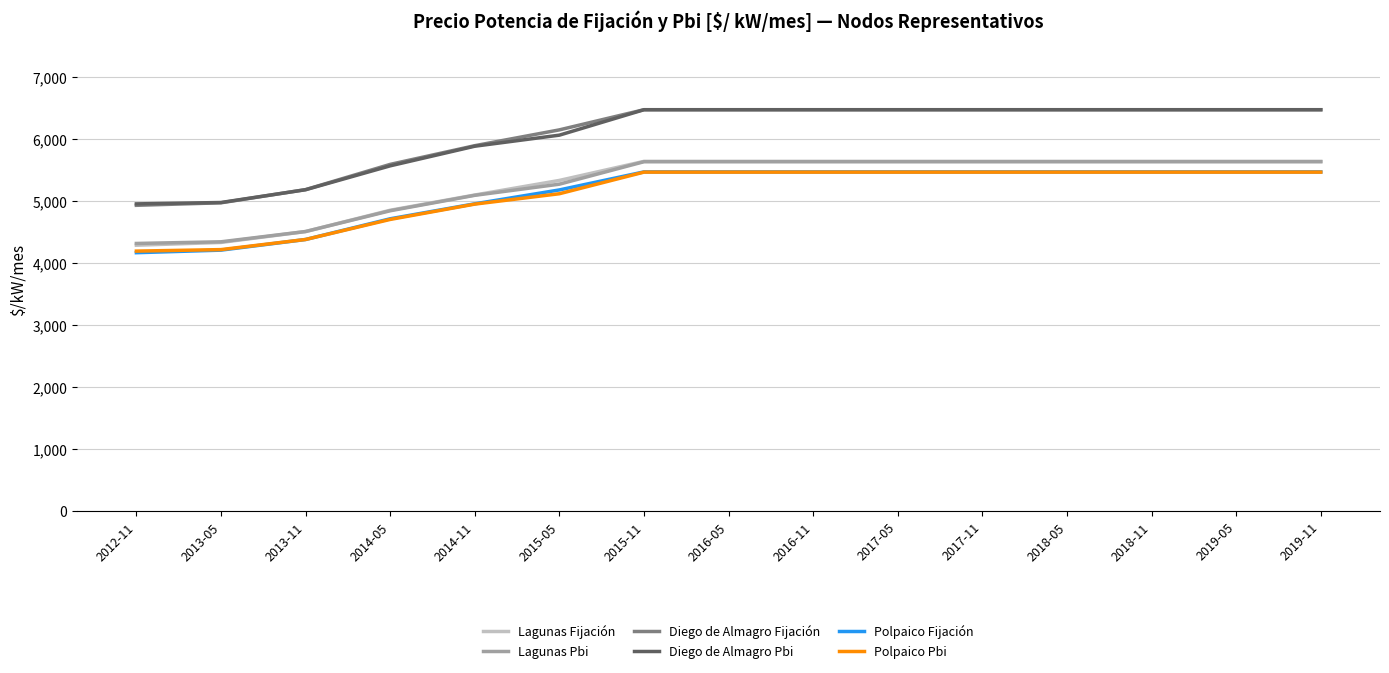

What is the total value across all series at 2018-05?

35192.4